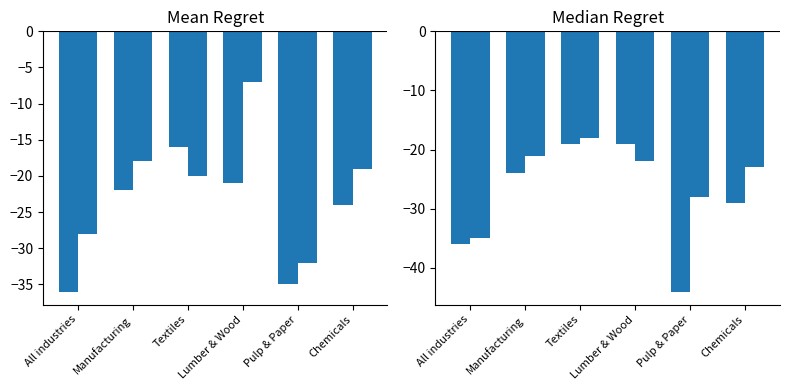

Between Lumber & Wood and All industries, which is larger?

Lumber & Wood